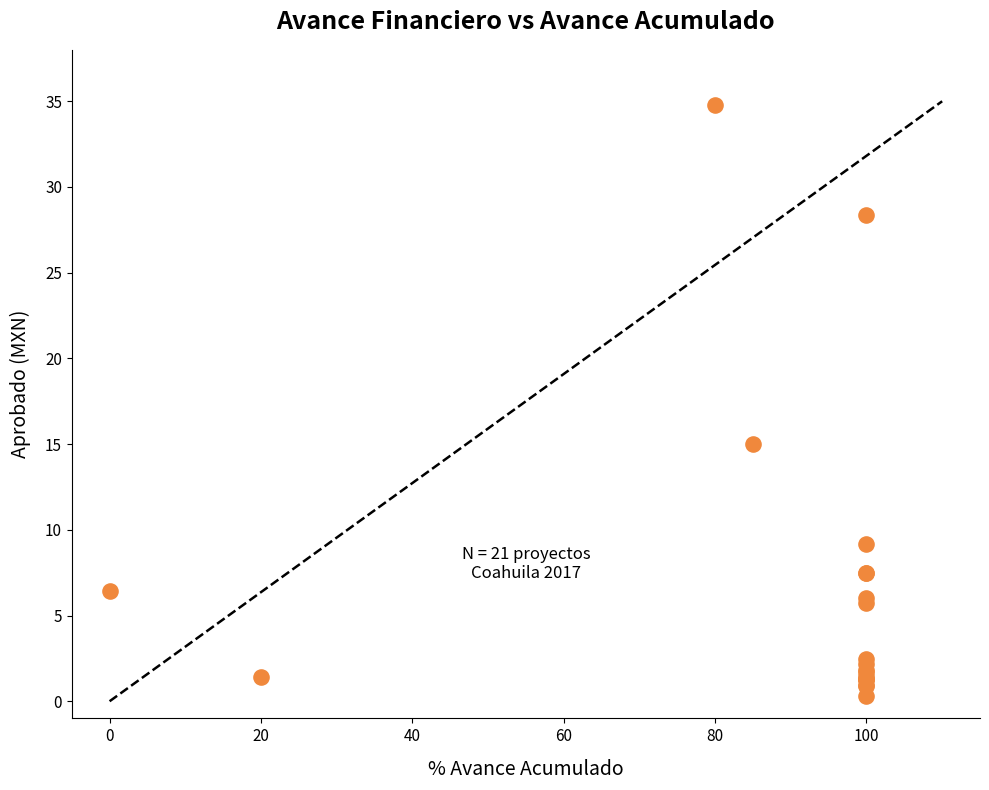

What Y value in the scatter plot is closest to 17?

15.0